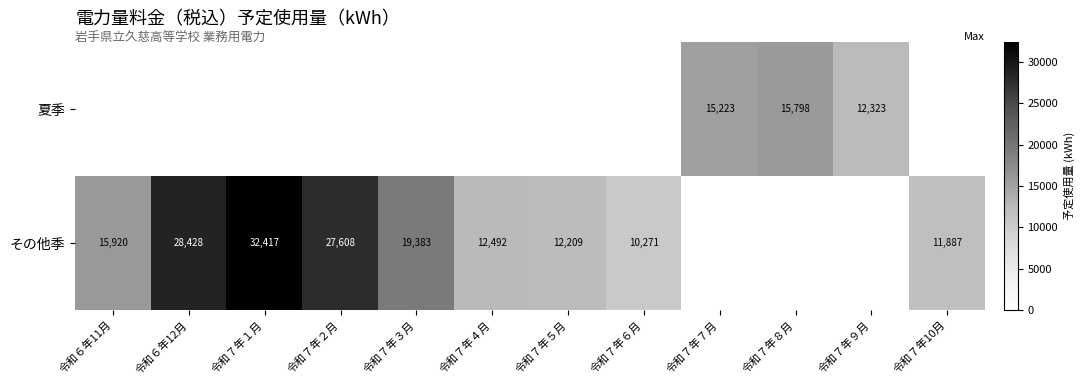

The value of その他季 at 令和７年５月 is 16701. True or false?

False